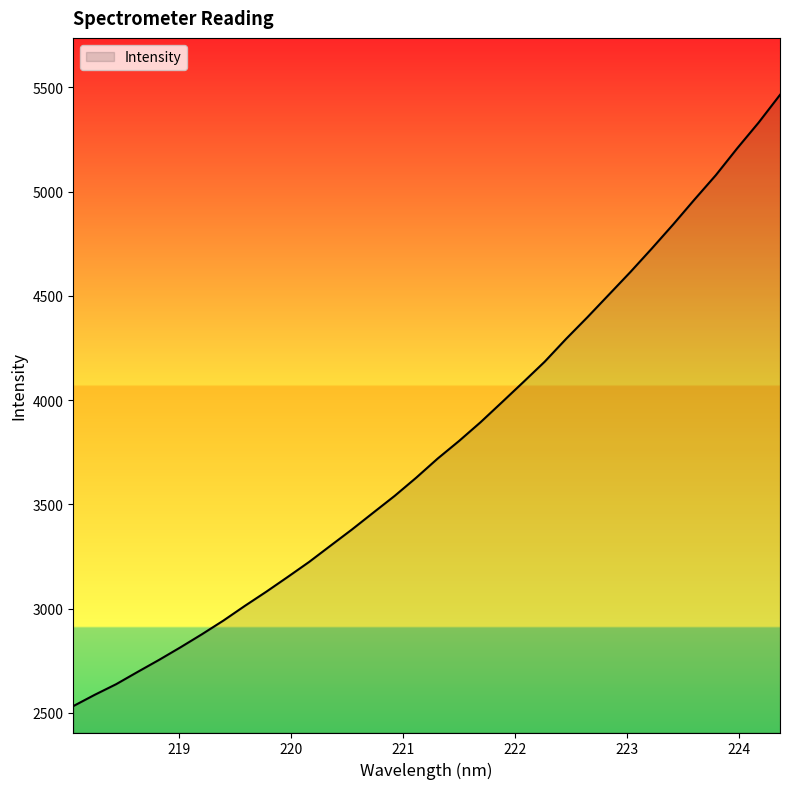

How many lines are shown in the chart?

1